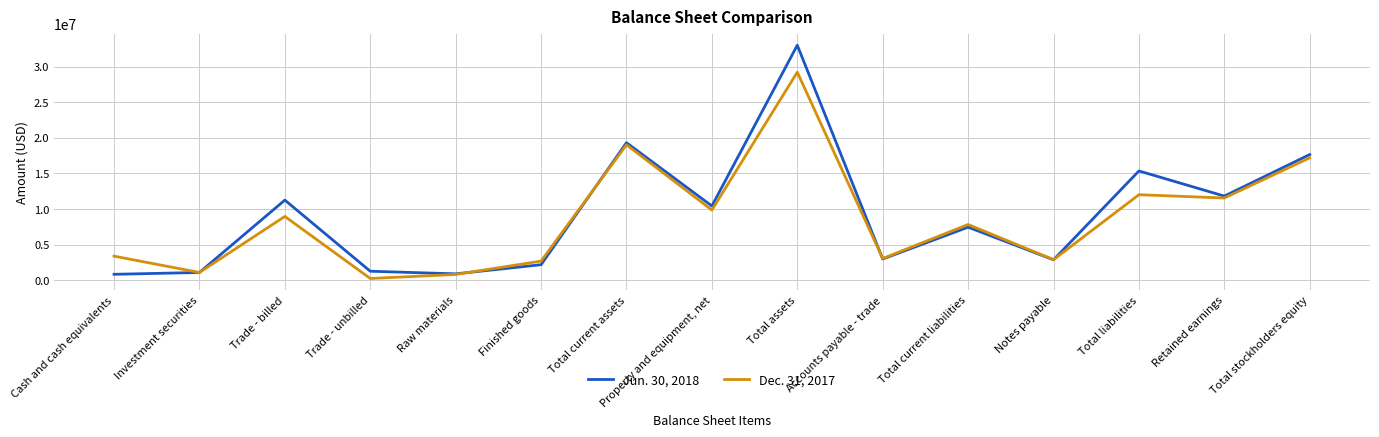

Is this an area chart (filled region under the line)?

No